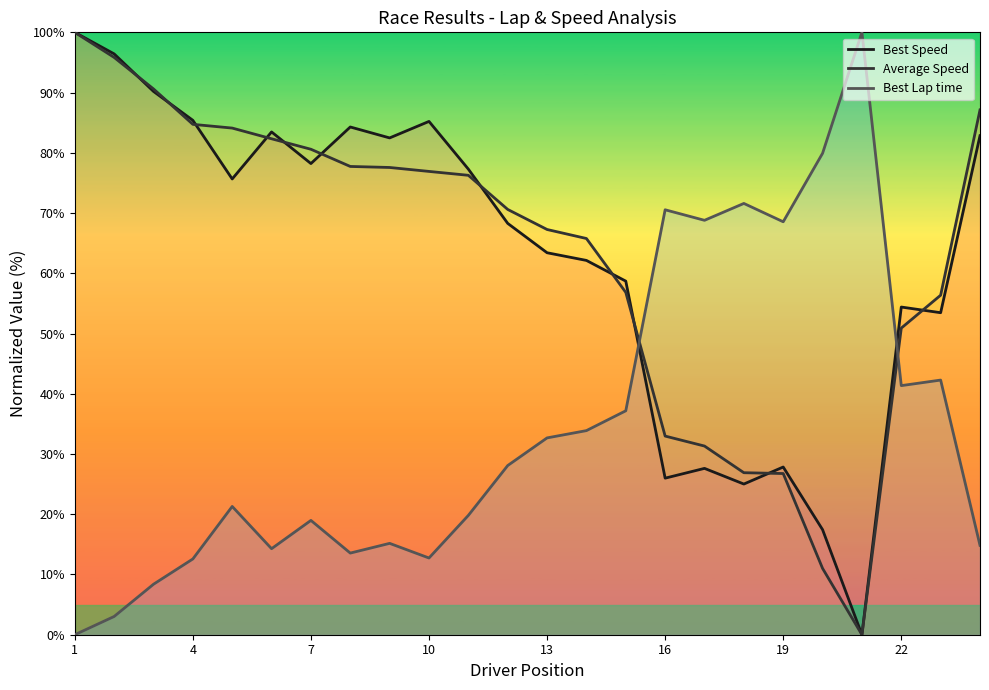

How many interior local valleys does the Best Lap time series have?

6